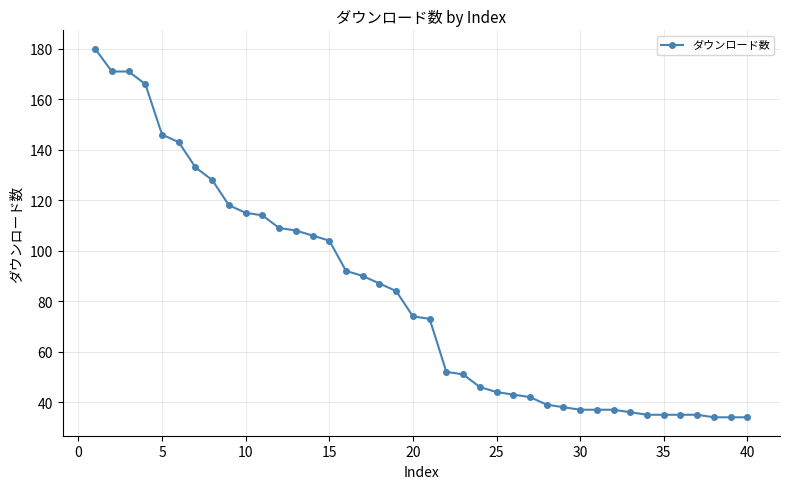

Reading left to right, transcribe all the data shown in this chart.

180	171	171	166	146	143	133	128	118	115	114	109	108	106	104	92	90	87	84	74	73	52	51	46	44	43	42	39	38	37	37	37	36	35	35	35	35	34	34	34